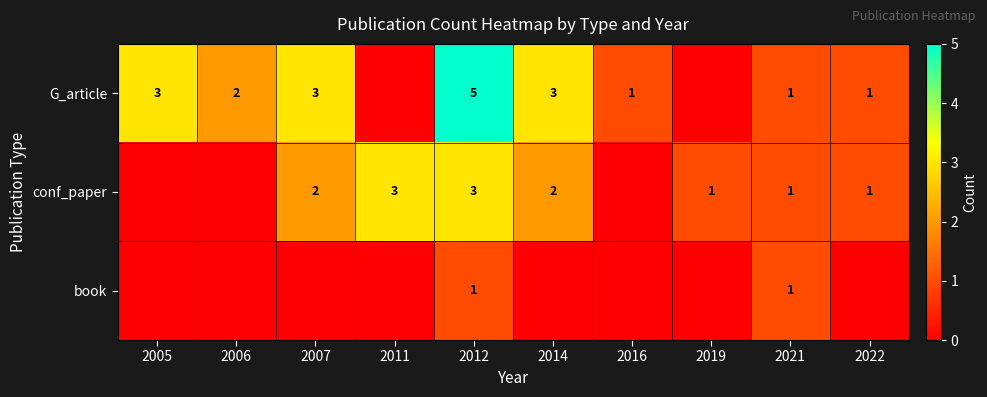

Count the number of data series in this chart.

3